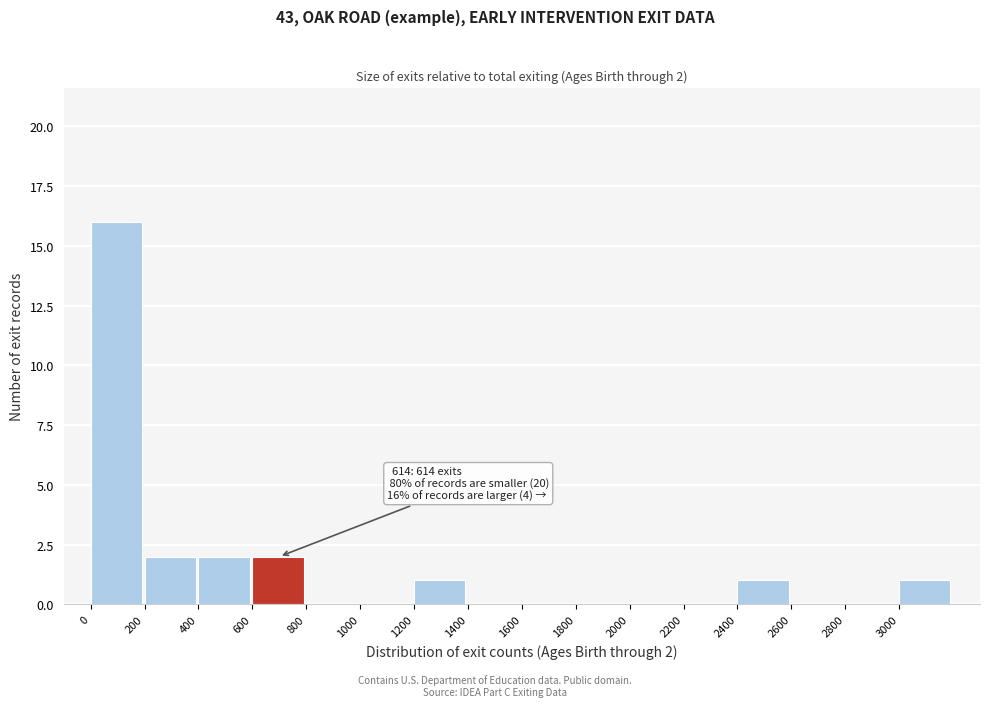

Over which range of the x-axis is the bar tallest?

0 to 200